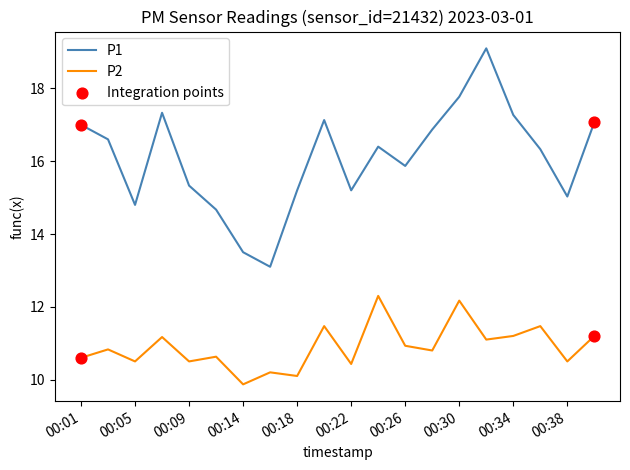

Which series has the largest total across all categories?

P1